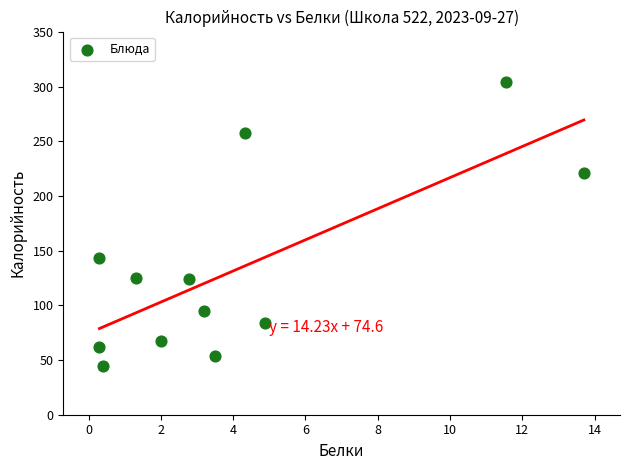

What Y value in the scatter plot is closest to 174?

143.0